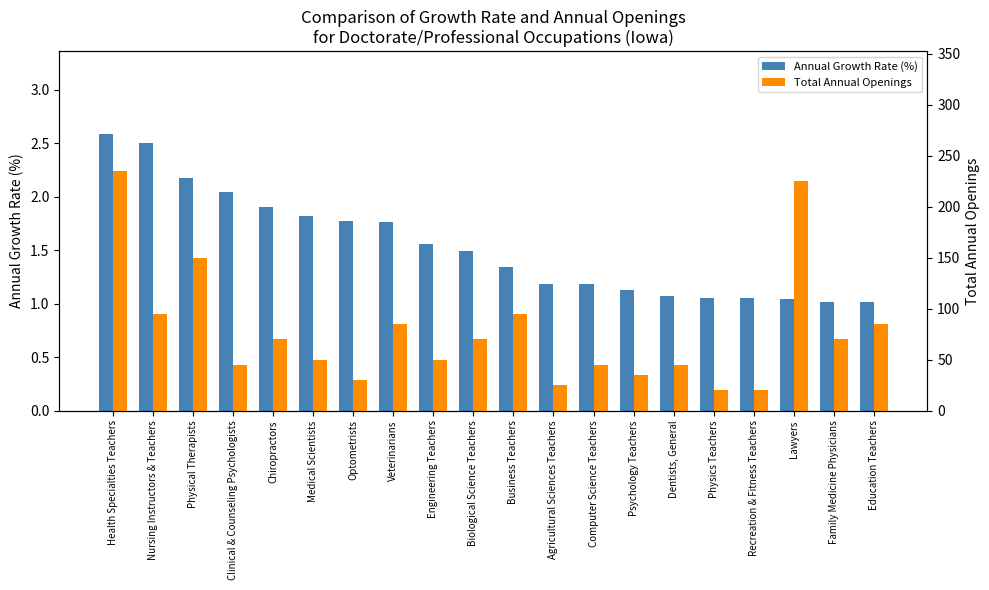

Reading left to right, what are all the values shown in this chart?

Annual Growth Rate (%): Health Specialties Teachers=2.6	Nursing Instructors & Teachers=2.5	Physical Therapists=2.2	Clinical & Counseling Psychologists=2.0	Chiropractors=1.9	Medical Scientists=1.8	Optometrists=1.8	Veterinarians=1.8	Engineering Teachers=1.6	Biological Science Teachers=1.5	Business Teachers=1.3	Agricultural Sciences Teachers=1.2	Computer Science Teachers=1.2	Psychology Teachers=1.1	Dentists, General=1.1	Physics Teachers=1.1	Recreation & Fitness Teachers=1.1	Lawyers=1.0	Family Medicine Physicians=1.0	Education Teachers=1.0
Total Annual Openings: Health Specialties Teachers=235.0	Nursing Instructors & Teachers=95.0	Physical Therapists=150.0	Clinical & Counseling Psychologists=45.0	Chiropractors=70.0	Medical Scientists=50.0	Optometrists=30.0	Veterinarians=85.0	Engineering Teachers=50.0	Biological Science Teachers=70.0	Business Teachers=95.0	Agricultural Sciences Teachers=25.0	Computer Science Teachers=45.0	Psychology Teachers=35.0	Dentists, General=45.0	Physics Teachers=20.0	Recreation & Fitness Teachers=20.0	Lawyers=225.0	Family Medicine Physicians=70.0	Education Teachers=85.0